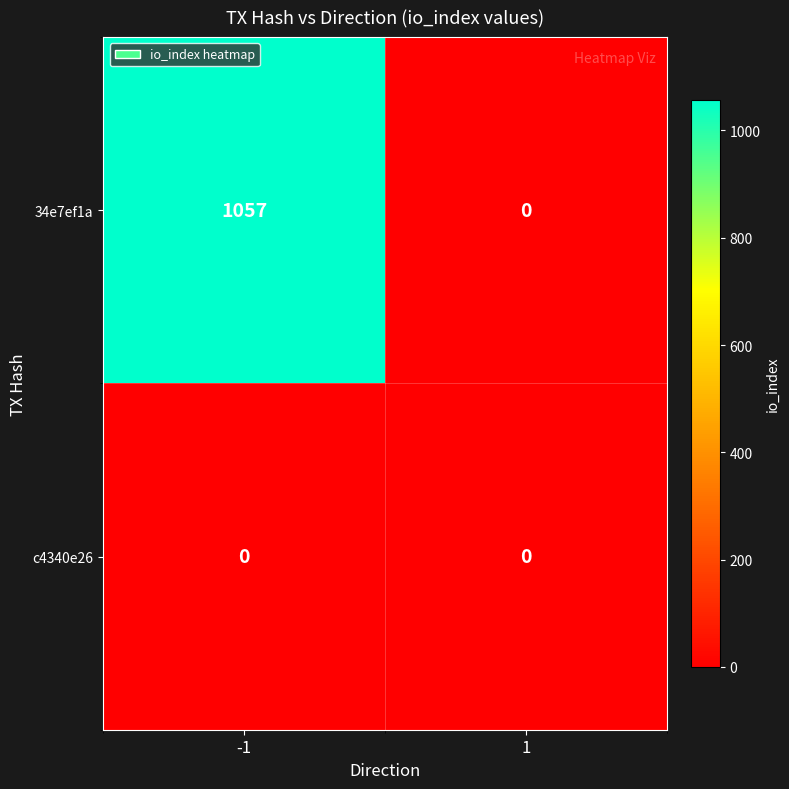

Reading left to right, extract all data points from this chart.

34e7ef1a: 1057	0
c4340e26: 0	0